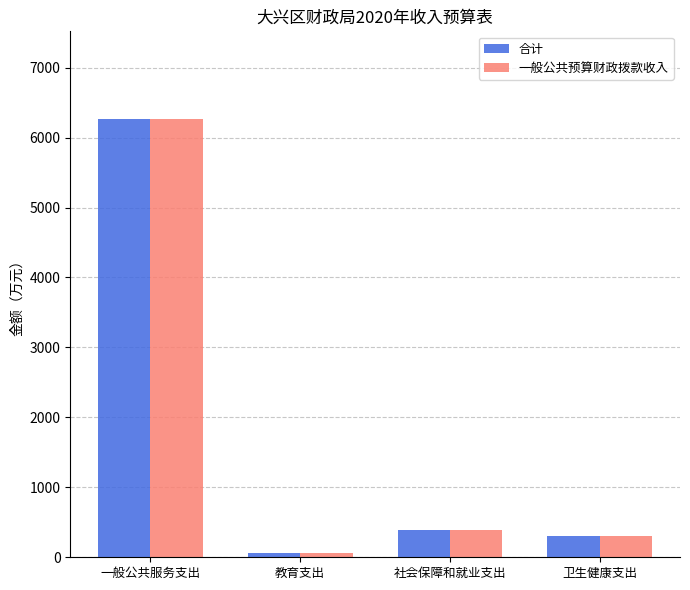

How many categories are shown in the chart?

4